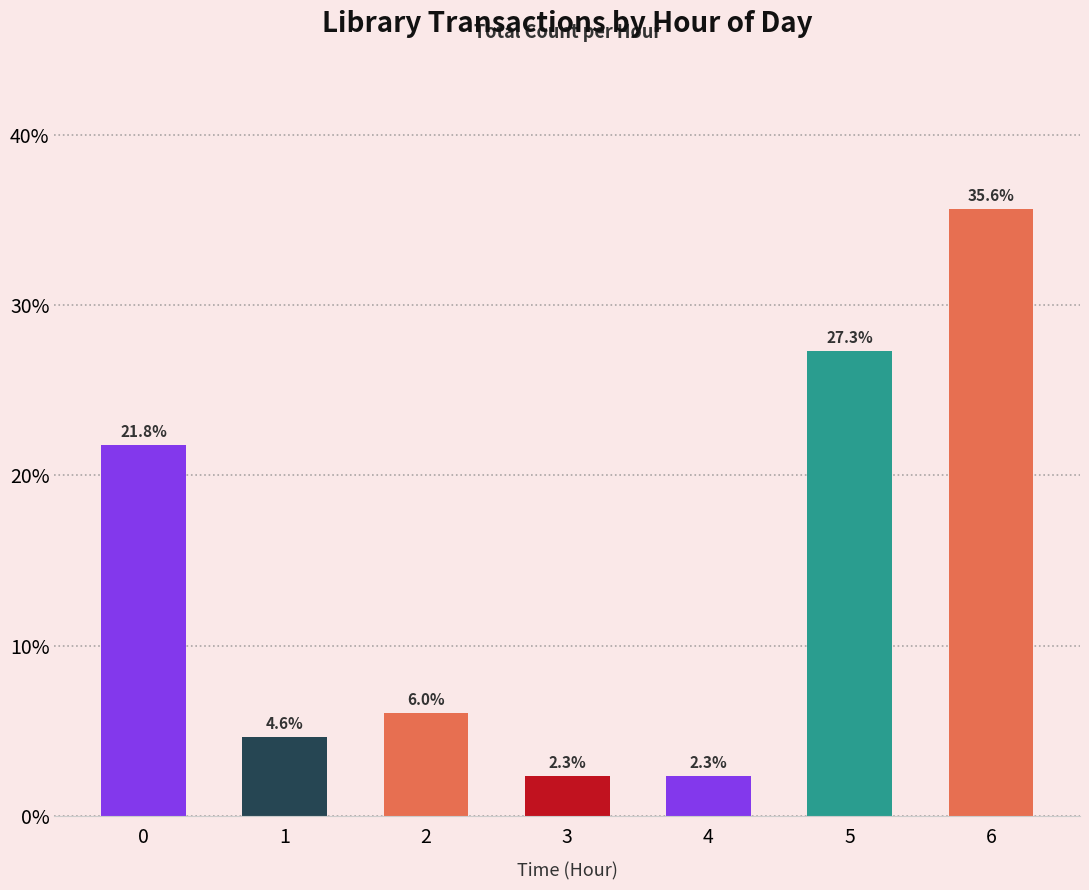

What is the difference between the maximum and minimum values?

33.3